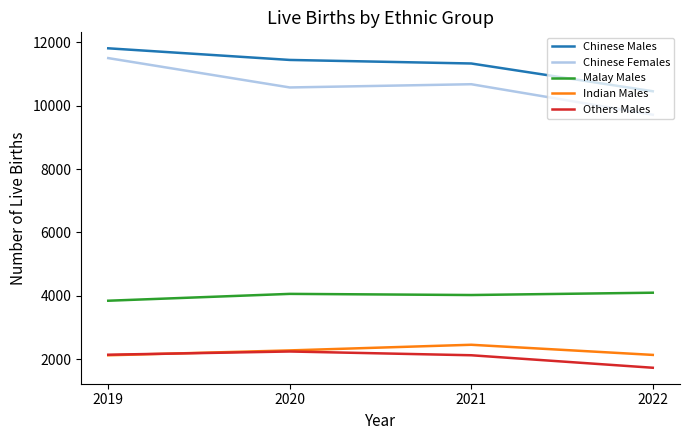

Is the value of Malay Males at 2019 greater than the value of Others Males at 2021?

Yes